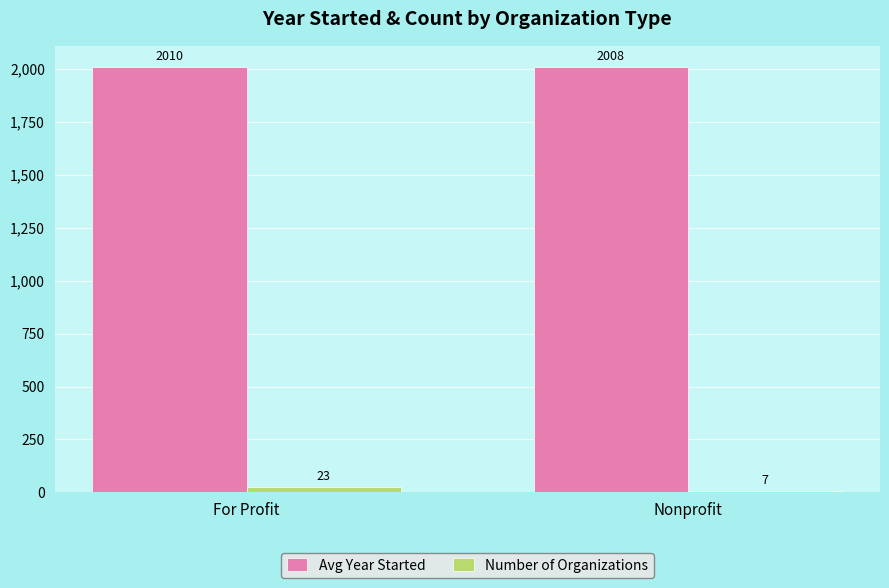

What is the sum of the Avg Year Started values at For Profit and Nonprofit?

4018.6